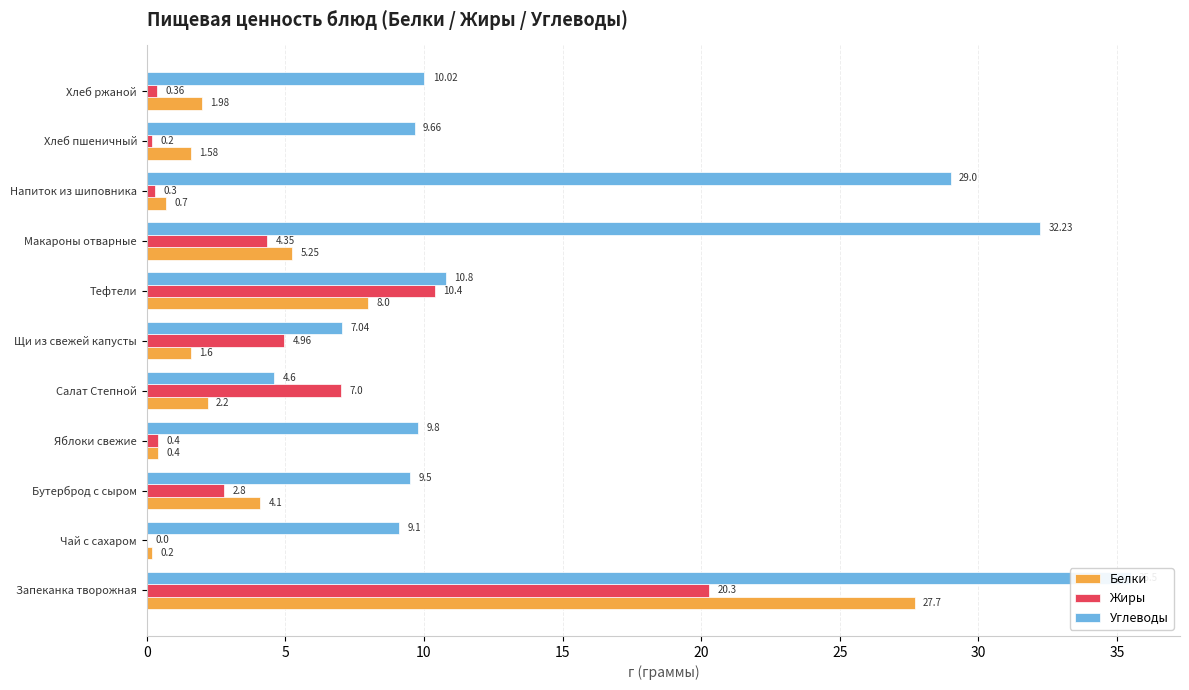

Reading left to right, list all the values displayed in this chart.

Белки: 27.7	0.2	4.1	0.4	2.2	1.6	8.0	5.2	0.7	1.6	2.0
Жиры: 20.3	0.0	2.8	0.4	7.0	5.0	10.4	4.3	0.3	0.2	0.4
Углеводы: 35.5	9.1	9.5	9.8	4.6	7.0	10.8	32.2	29.0	9.7	10.0